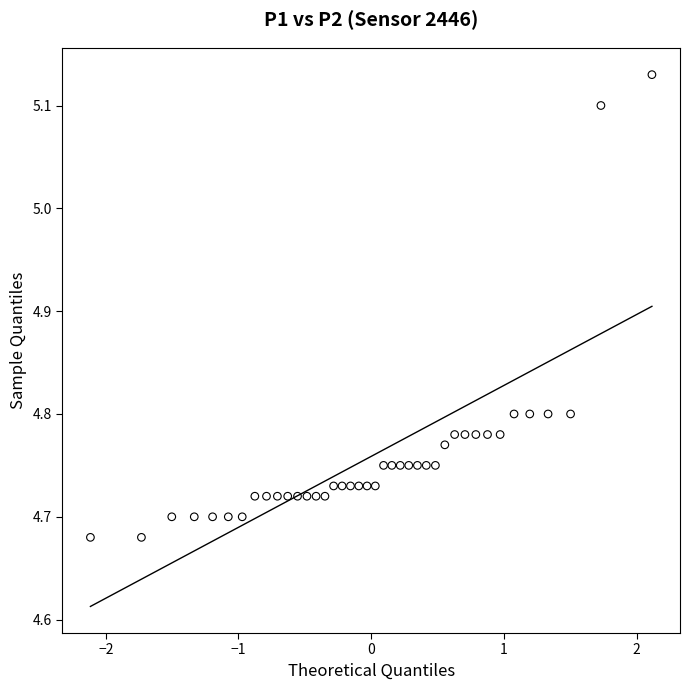

What is the range of X values (max minus min)?

4.2